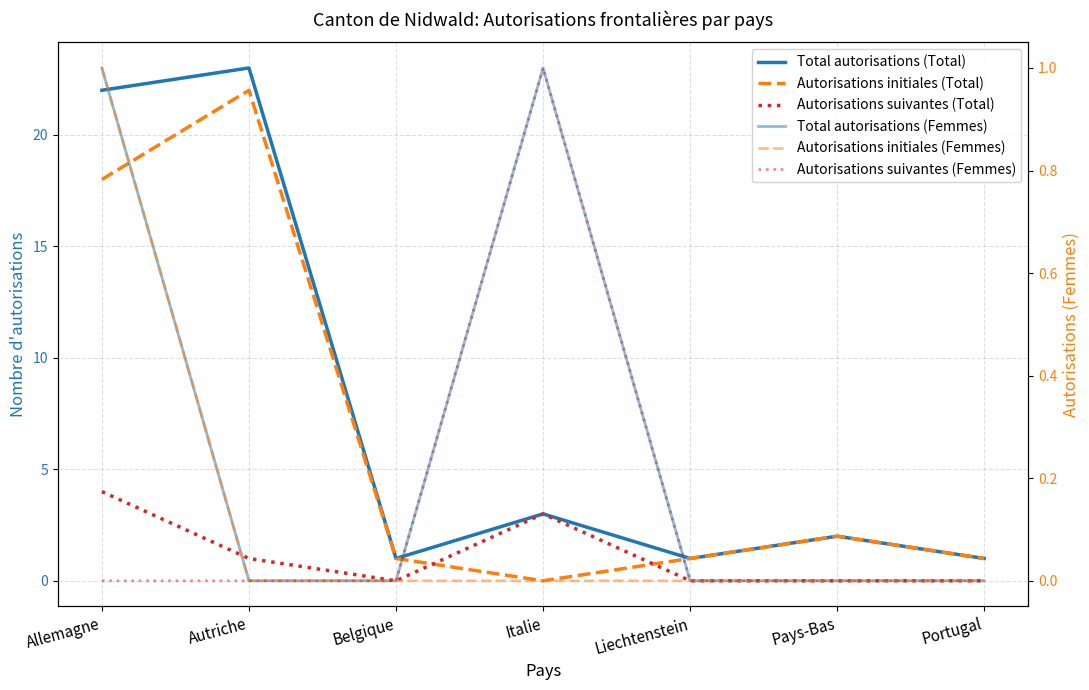

Reading right to left, transcribe all the data shown in this chart.

Total autorisations (Total): Portugal=1	Pays-Bas=2	Liechtenstein=1	Italie=3	Belgique=1	Autriche=23	Allemagne=22
Autorisations initiales (Total): Portugal=1	Pays-Bas=2	Liechtenstein=1	Italie=0	Belgique=1	Autriche=22	Allemagne=18
Autorisations suivantes (Total): Portugal=0	Pays-Bas=0	Liechtenstein=0	Italie=3	Belgique=0	Autriche=1	Allemagne=4
Total autorisations (Femmes): Portugal=0	Pays-Bas=0	Liechtenstein=0	Italie=1	Belgique=0	Autriche=0	Allemagne=1
Autorisations initiales (Femmes): Portugal=0	Pays-Bas=0	Liechtenstein=0	Italie=0	Belgique=0	Autriche=0	Allemagne=1
Autorisations suivantes (Femmes): Portugal=0	Pays-Bas=0	Liechtenstein=0	Italie=1	Belgique=0	Autriche=0	Allemagne=0